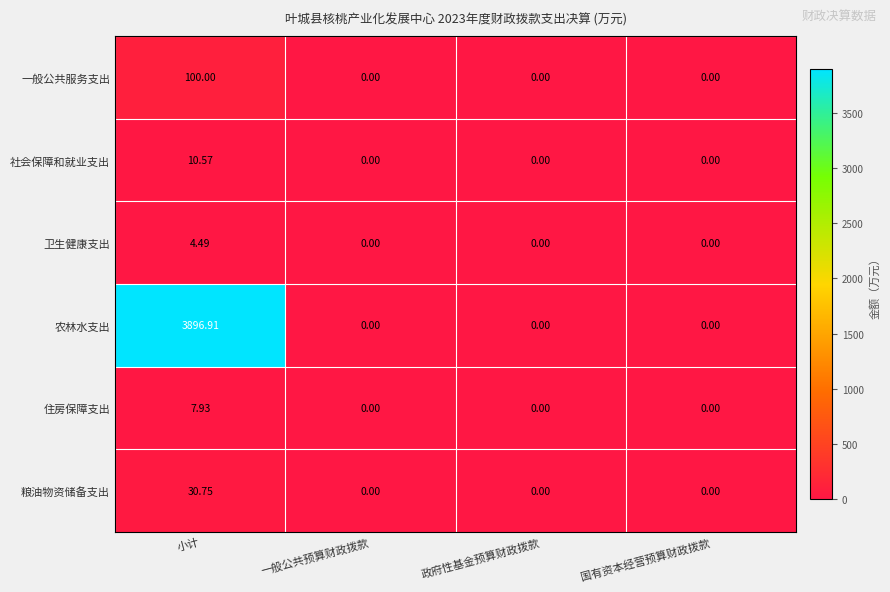

Is the value of 社会保障和就业支出 at 小计 greater than the value of 卫生健康支出 at 一般公共预算财政拨款?

Yes